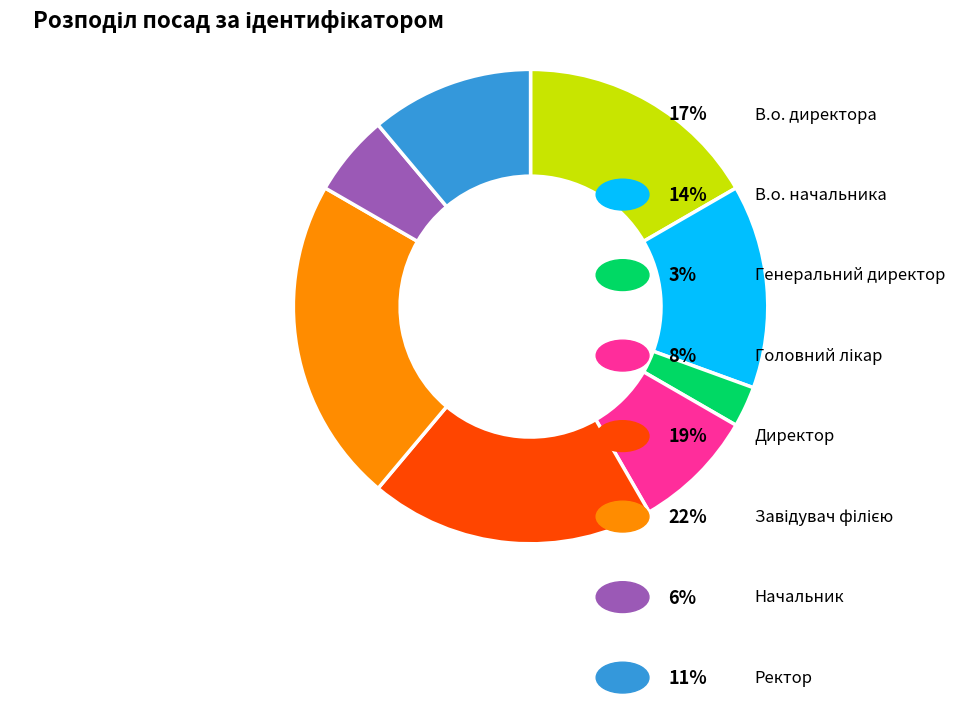

Is there a majority slice in this chart?

No